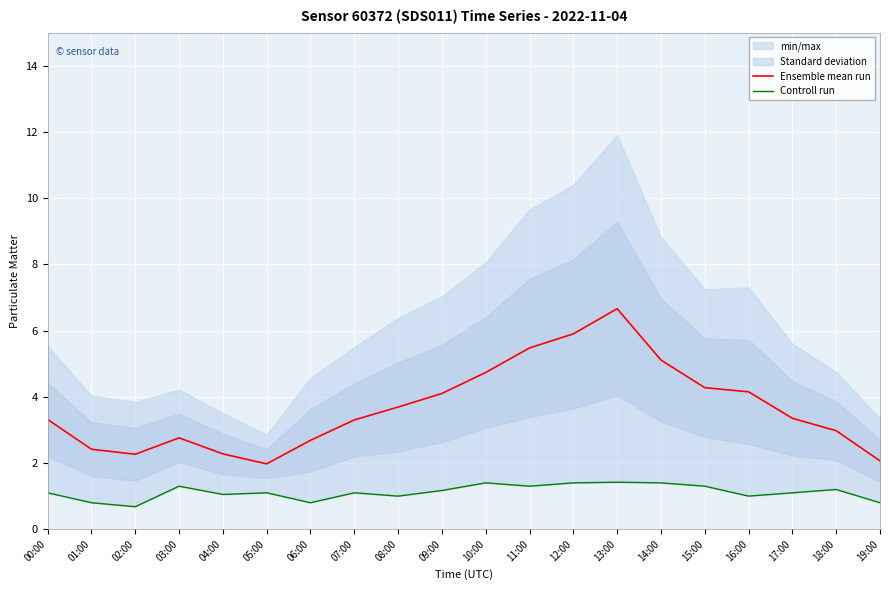

Rank the series by their maximum value, from lowest to highest.

Controll run, Ensemble mean run